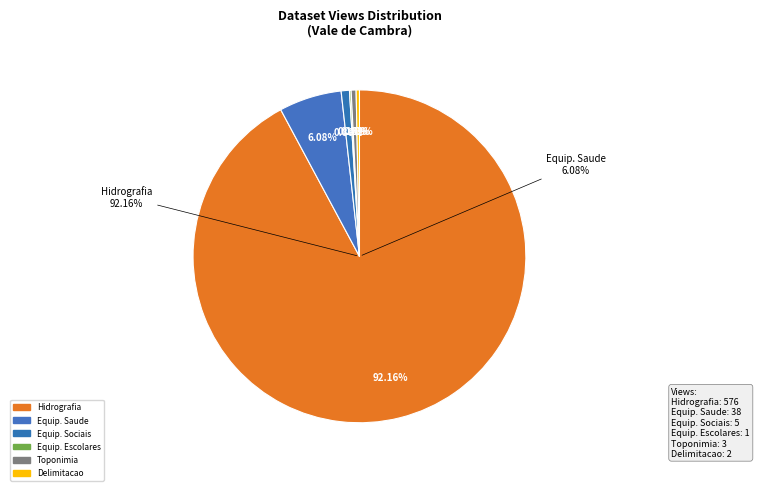

To the nearest percent, what portion does Equipamentos de Saude represent?

6%